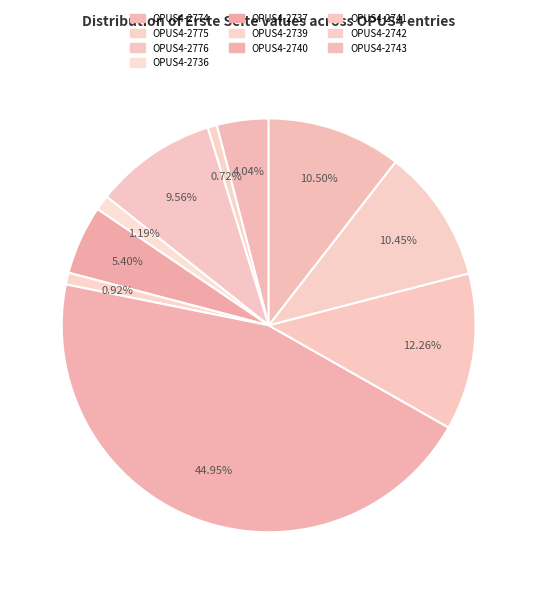

To the nearest percent, what portion does OPUS4-2776 represent?

10%